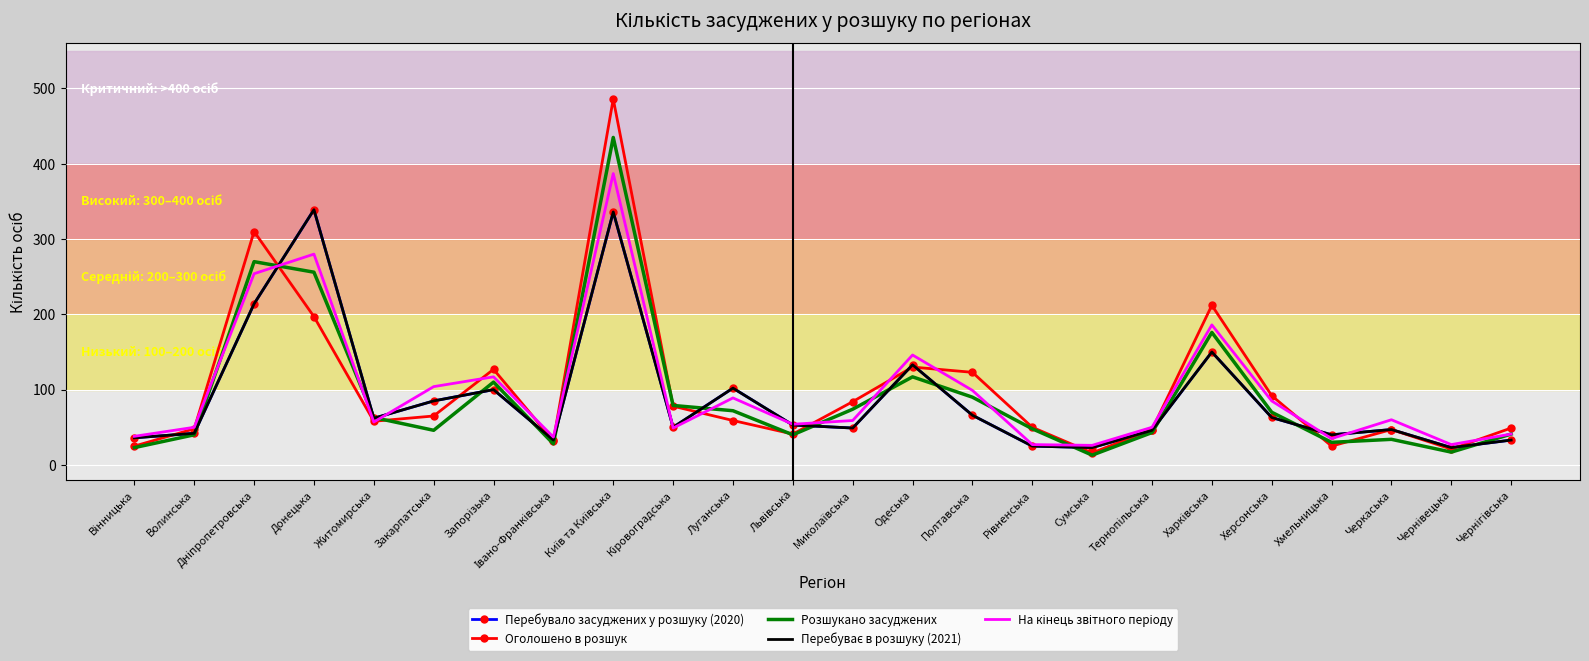

How many interior local valleys does the Оголошено в розшук series have?

6